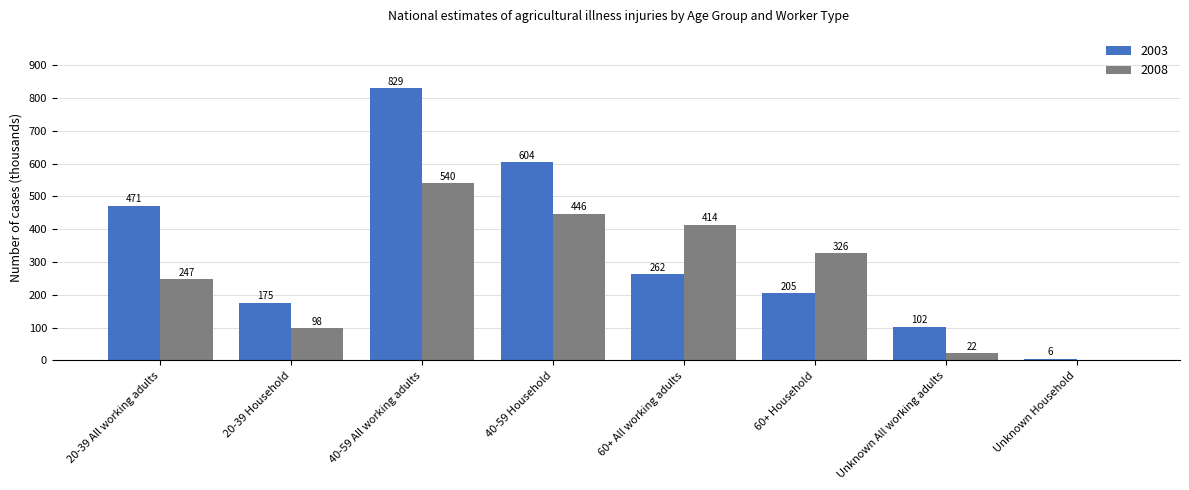

The value of 2003 at 60+ Household is 205. True or false?

True